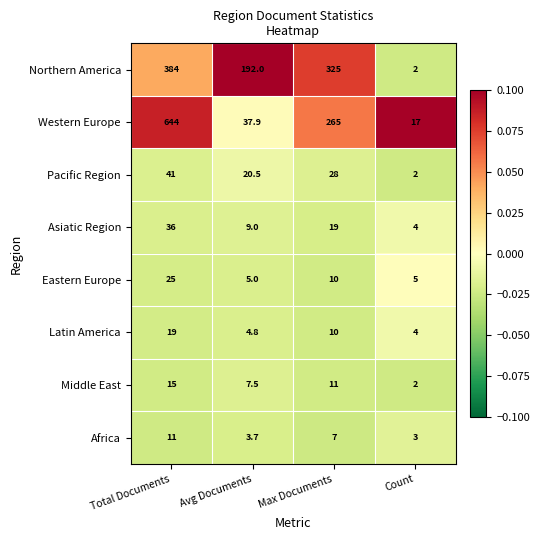

True or false: Africa has a value of 5.4 at Avg Documents.

False